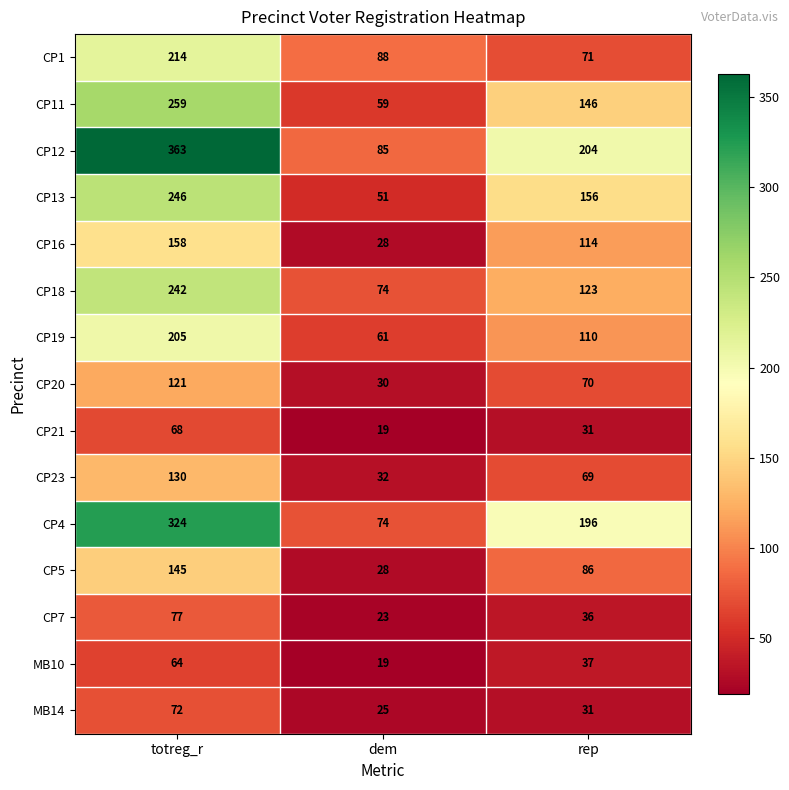

Which series has the widest spread of values?

CP12